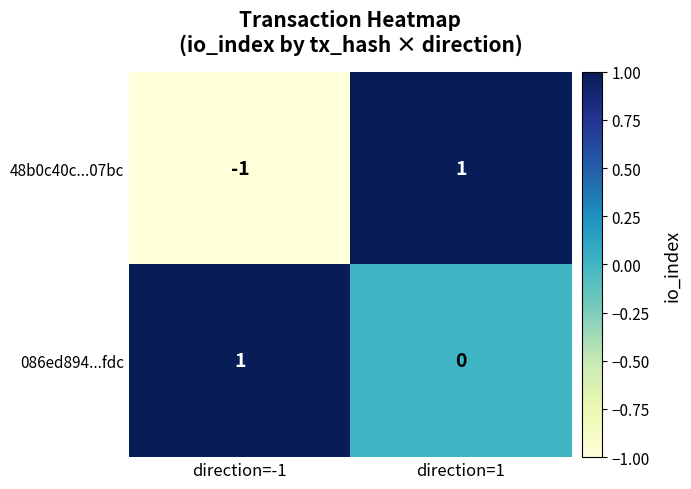

Which label corresponds to the smallest value in the chart?

direction=-1